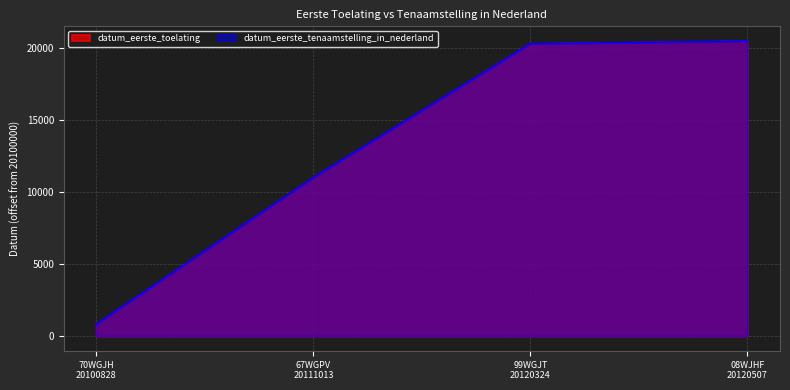

Rank the categories by datum_eerste_tenaamstelling_in_nederland value from highest to lowest.

08WJHF
20120507, 99WGJT
20120324, 67WGPV
20111013, 70WGJH
20100828